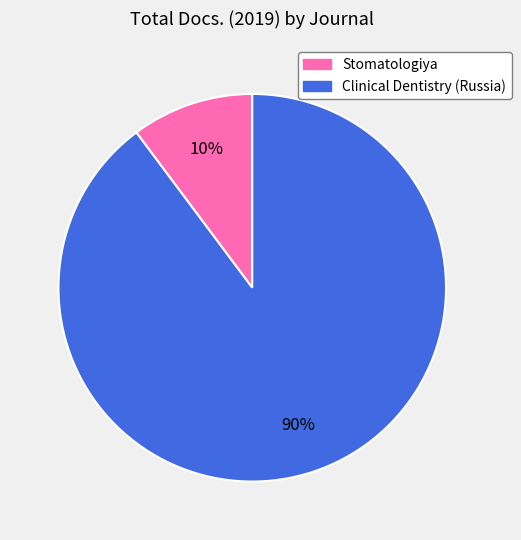

Do Clinical Dentistry (Russia) and Stomatologiya together represent more than half of the pie?

Yes